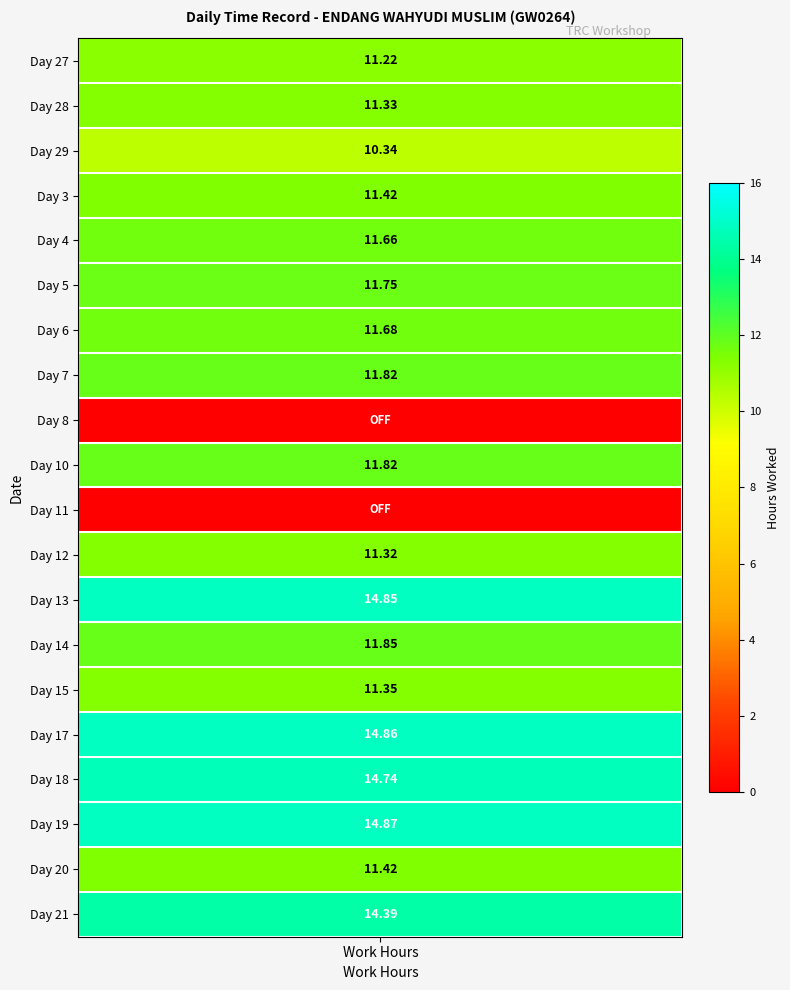

Is it true that the value at 21 is 24.5?

False